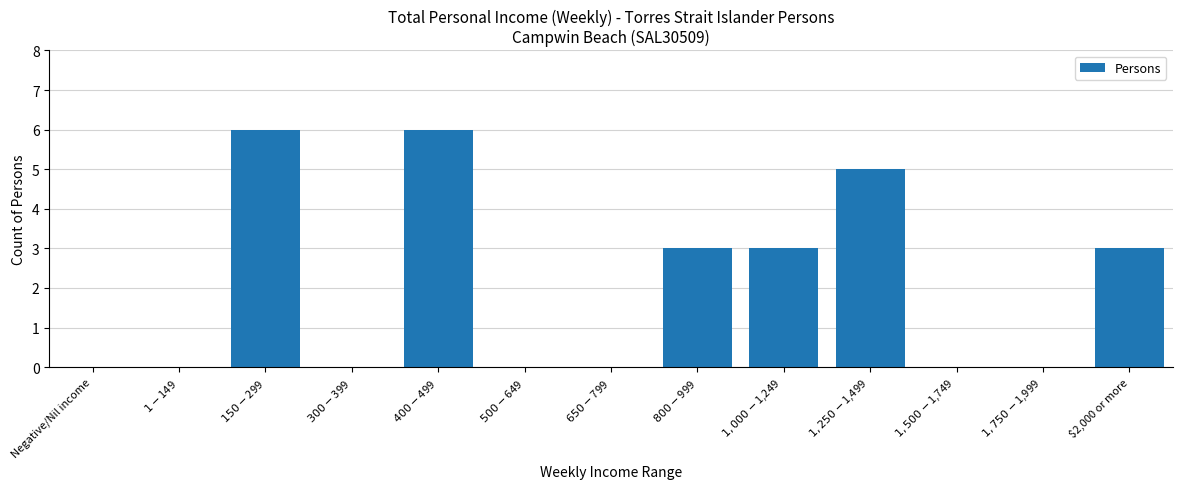

The chart shows a value of 2 at $2,000 or more. True or false?

False